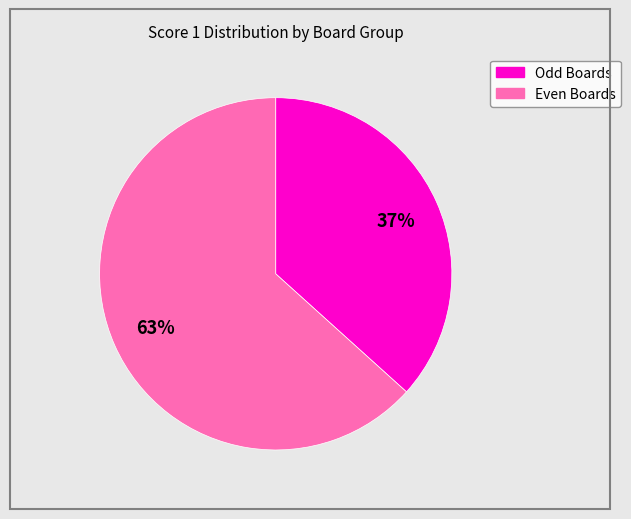

Is there any slice that represents more than half of the pie?

Yes